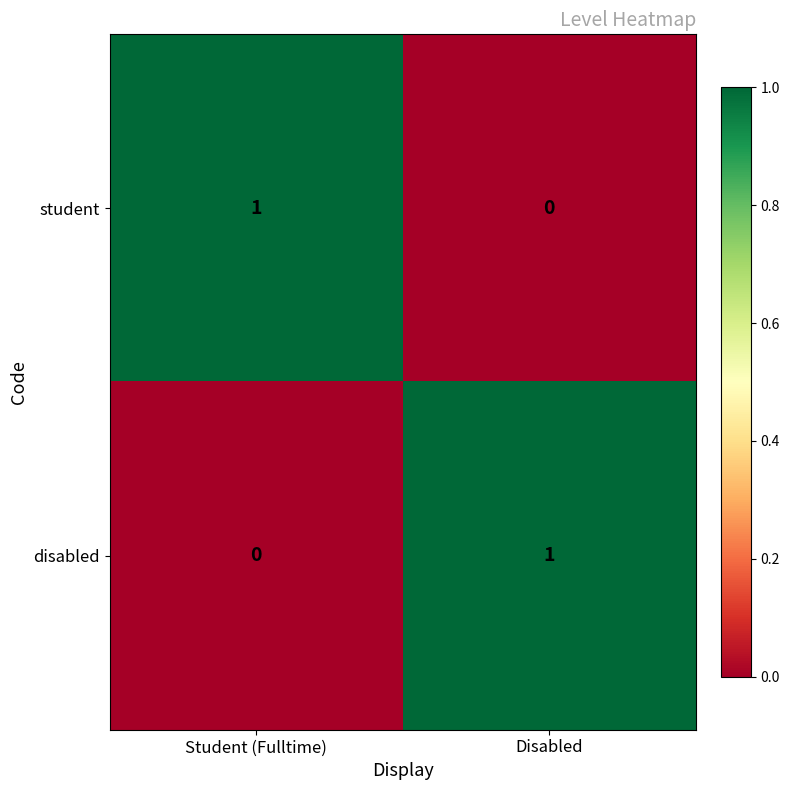

The student series shows 1 at Student (Fulltime). True or false?

True